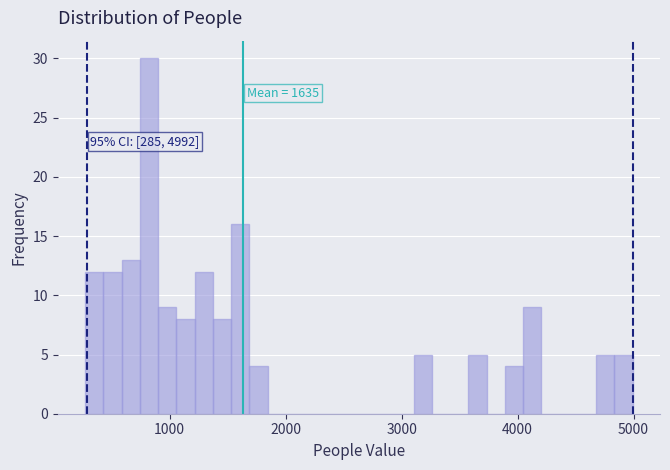

Around what value on the x-axis is the tallest bar? Give the approximate position of its centre, as read against the axis.

800